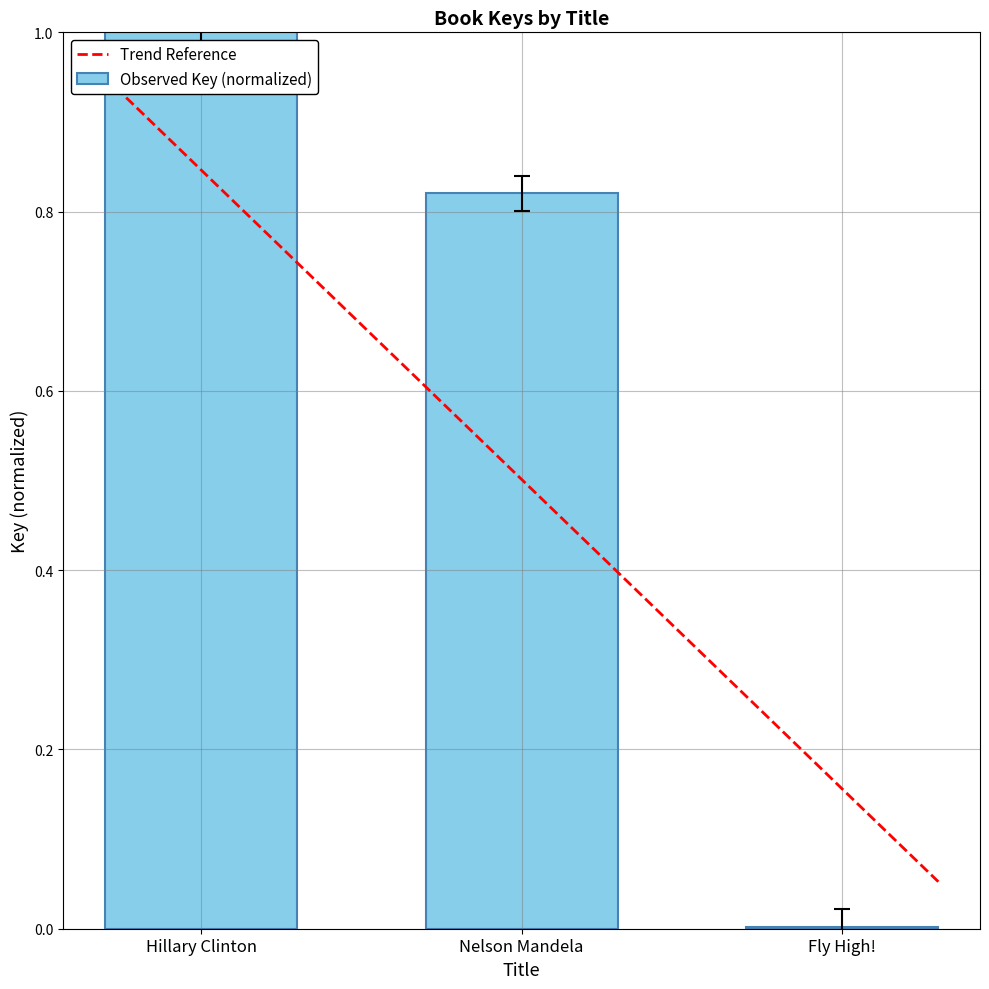

What is the maximum value shown in the chart?

1.0